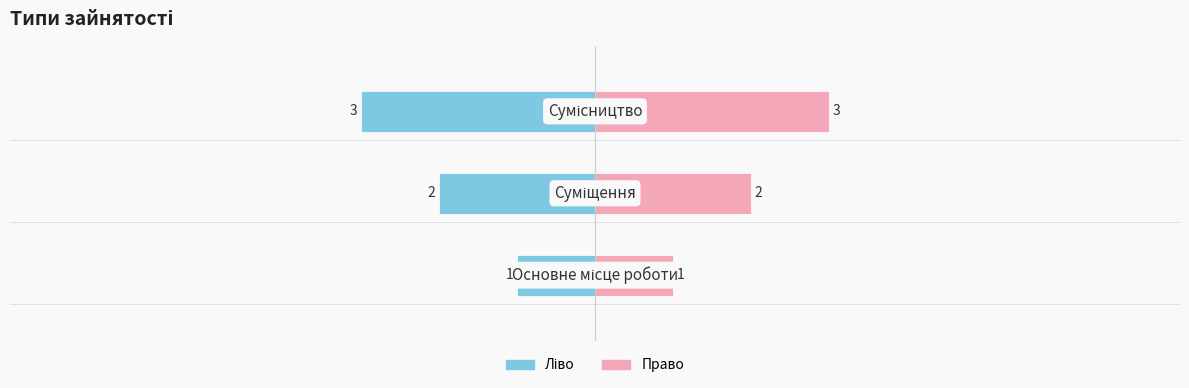

How many distinct data groups are displayed?

2